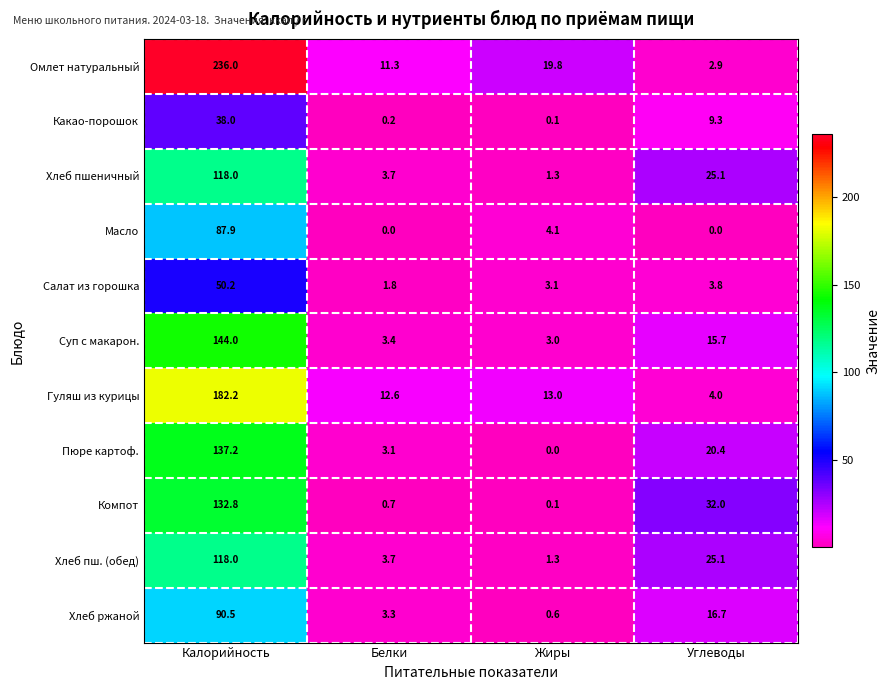

Between Белки and Углеводы, which series saw the biggest shift?

Компот